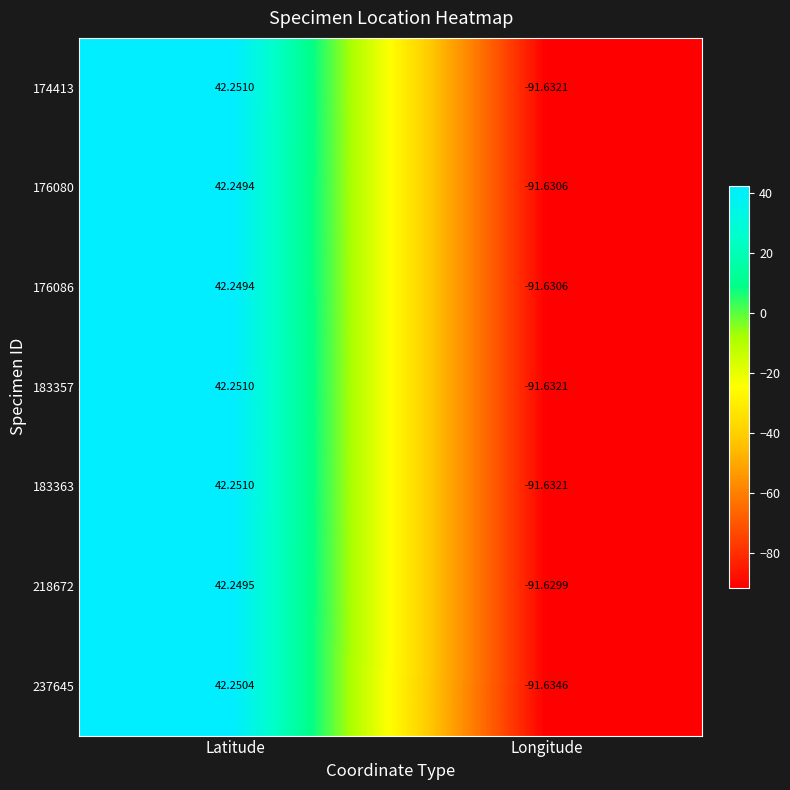

Is the value of 183357 at Longitude greater than the value of 176080 at Latitude?

No